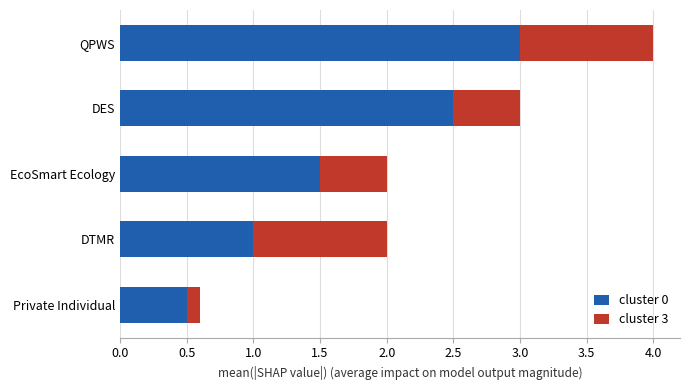

What is the highest value of the cluster 0 series?

3.0